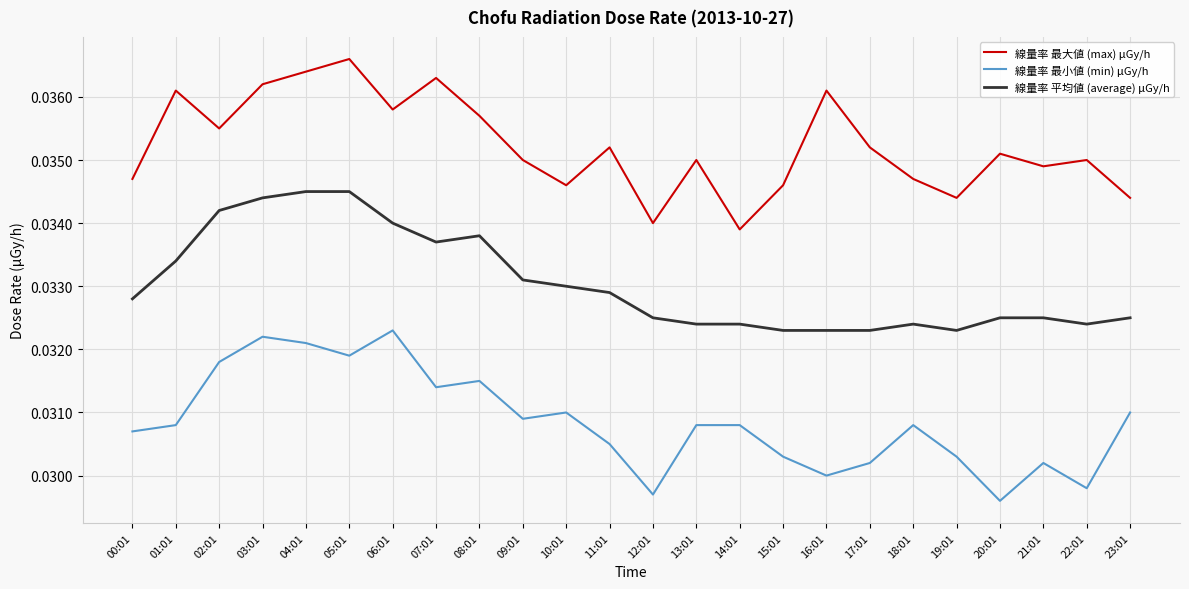

Rank the series by their maximum value, from lowest to highest.

線量率 最小値 (min) μGy/h, 線量率 平均値 (average) μGy/h, 線量率 最大値 (max) μGy/h